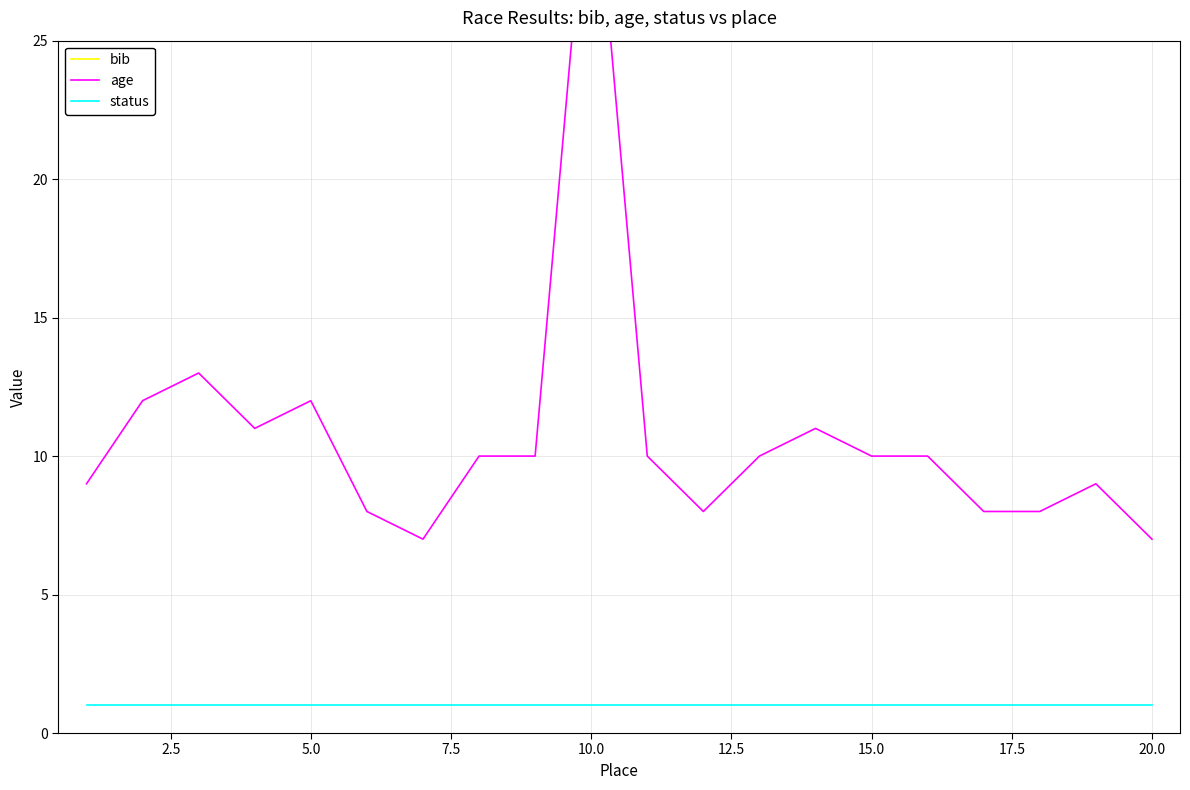

How many series are shown in this chart?

3